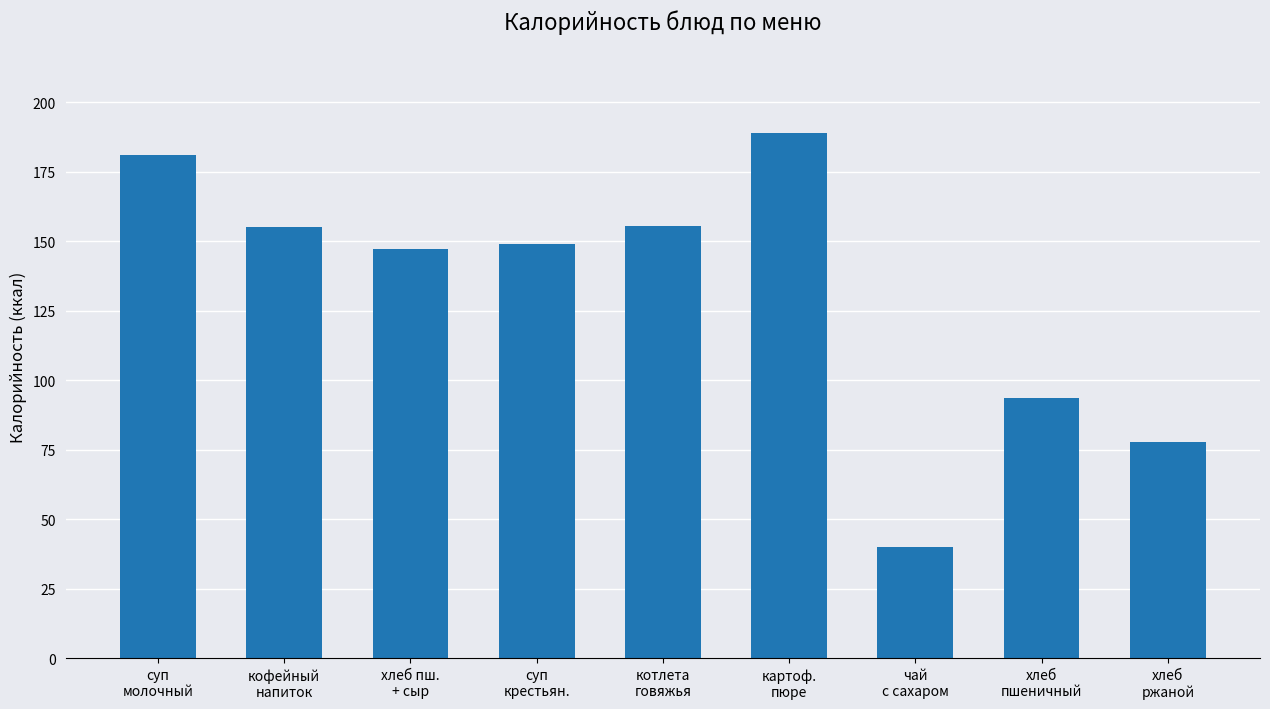

What is the label of the 5th bar from the left?

котлета
говяжья